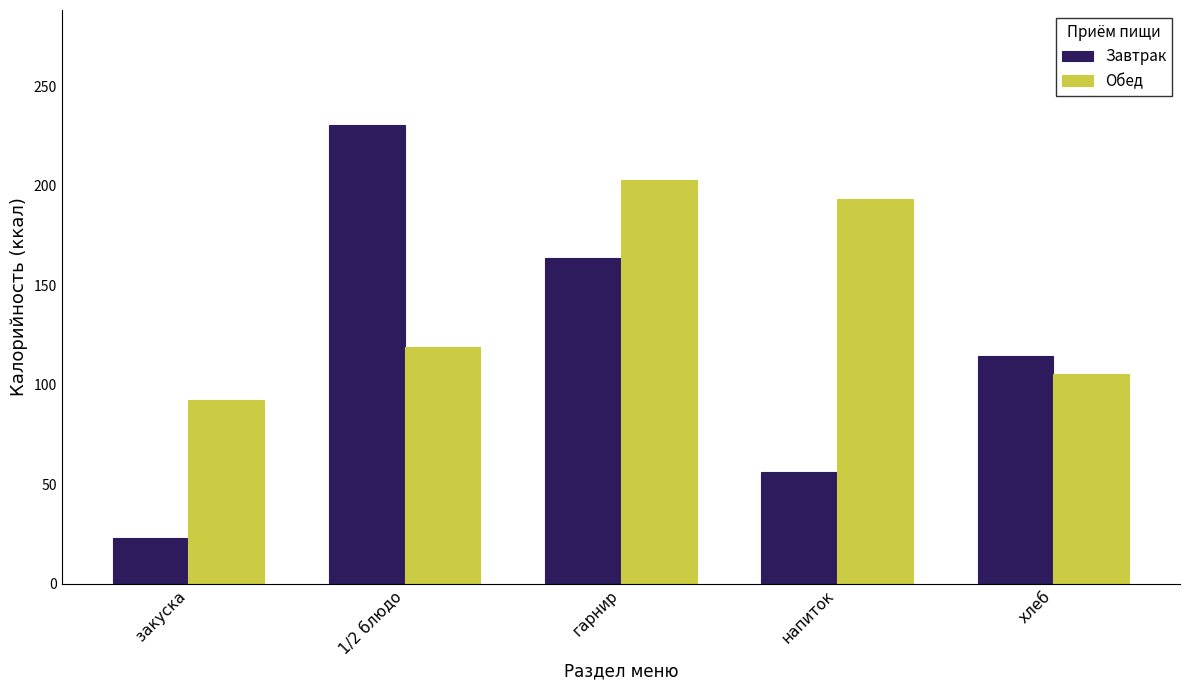

Which category has the highest value in the Обед series?

гарнир